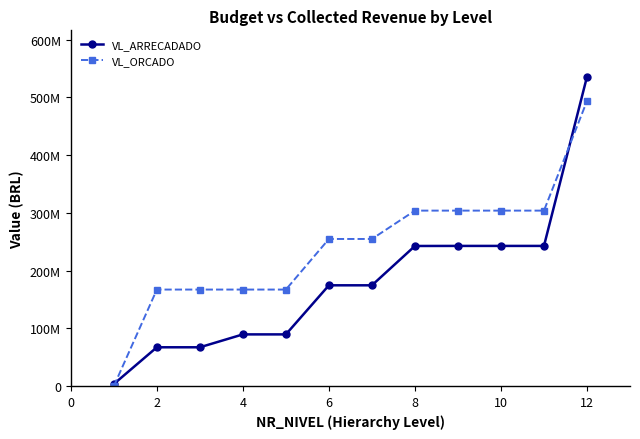

True or false: VL_ARRECADADO has more than 1 points higher than both neighbors.

False